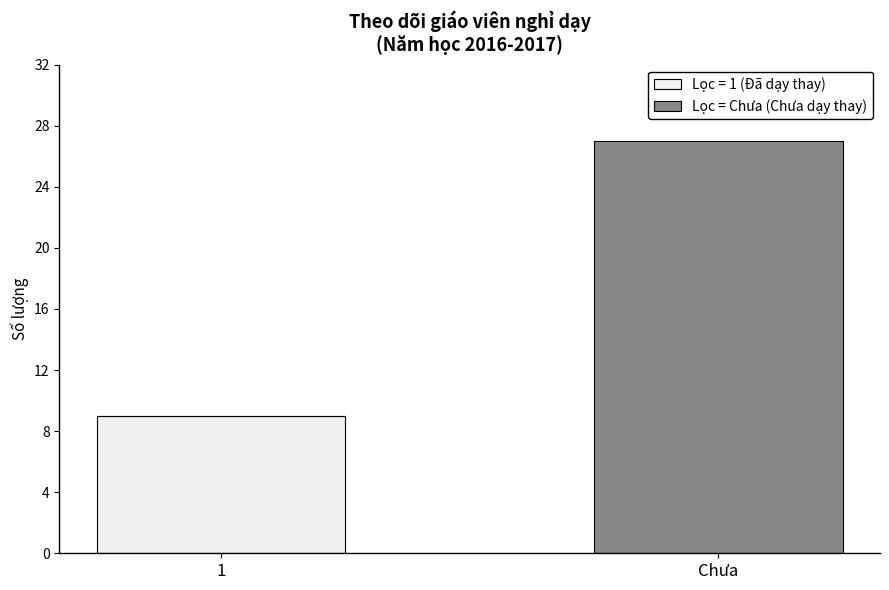

Is it true that Lọc = 1 (Đã dạy thay) equals 9 at 1?

True